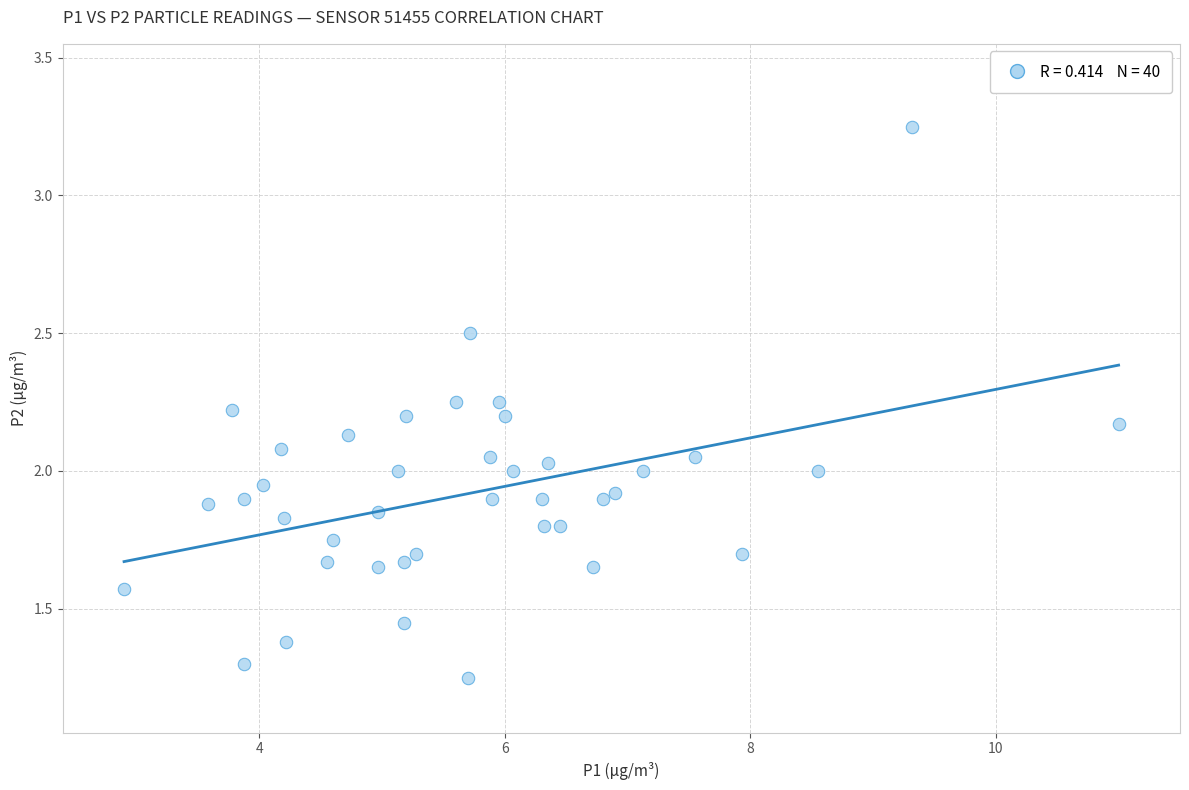

What is the range of X values (max minus min)?

8.1